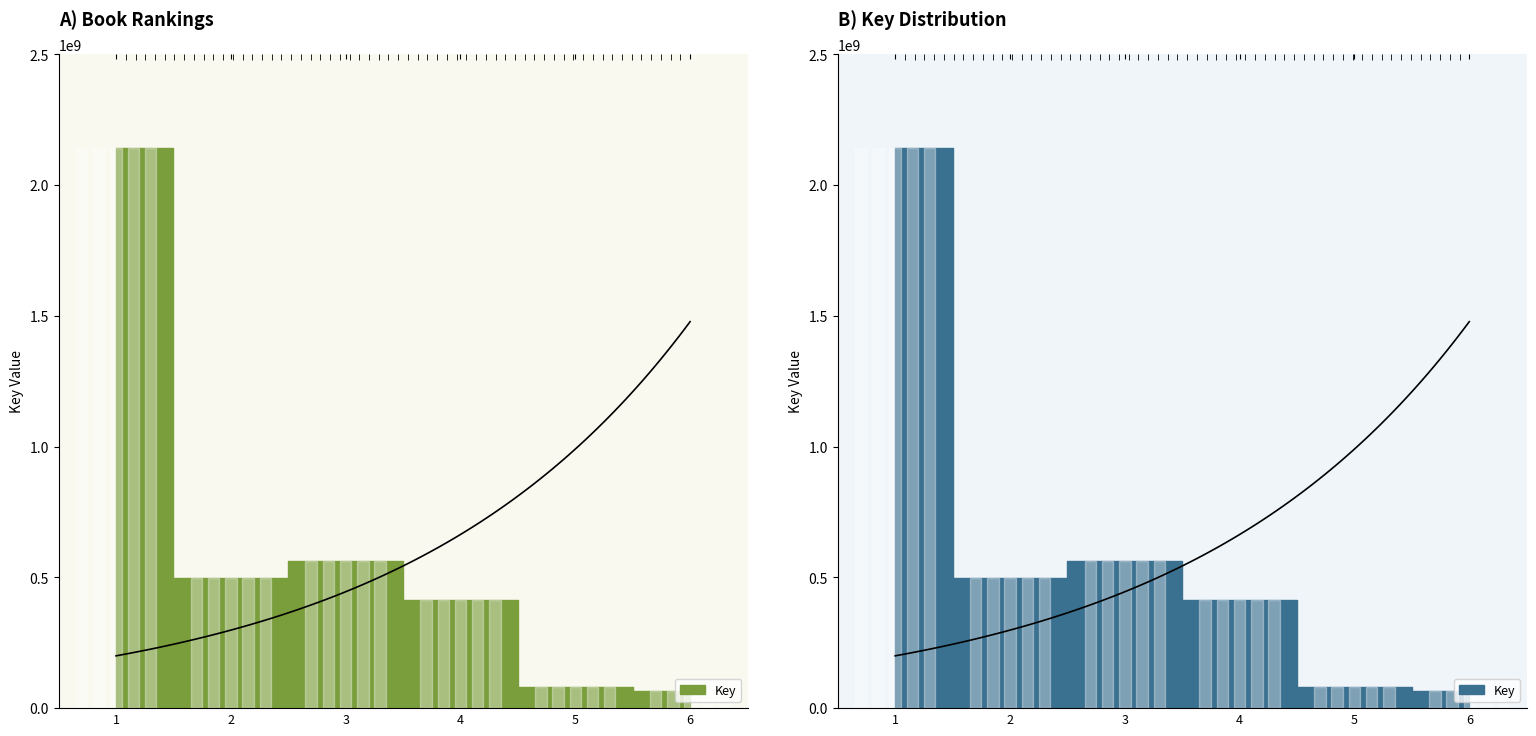

Reading left to right, what are all the values shown in this chart?

2140791763	497522756	564240267	414137928	79393473	64563133